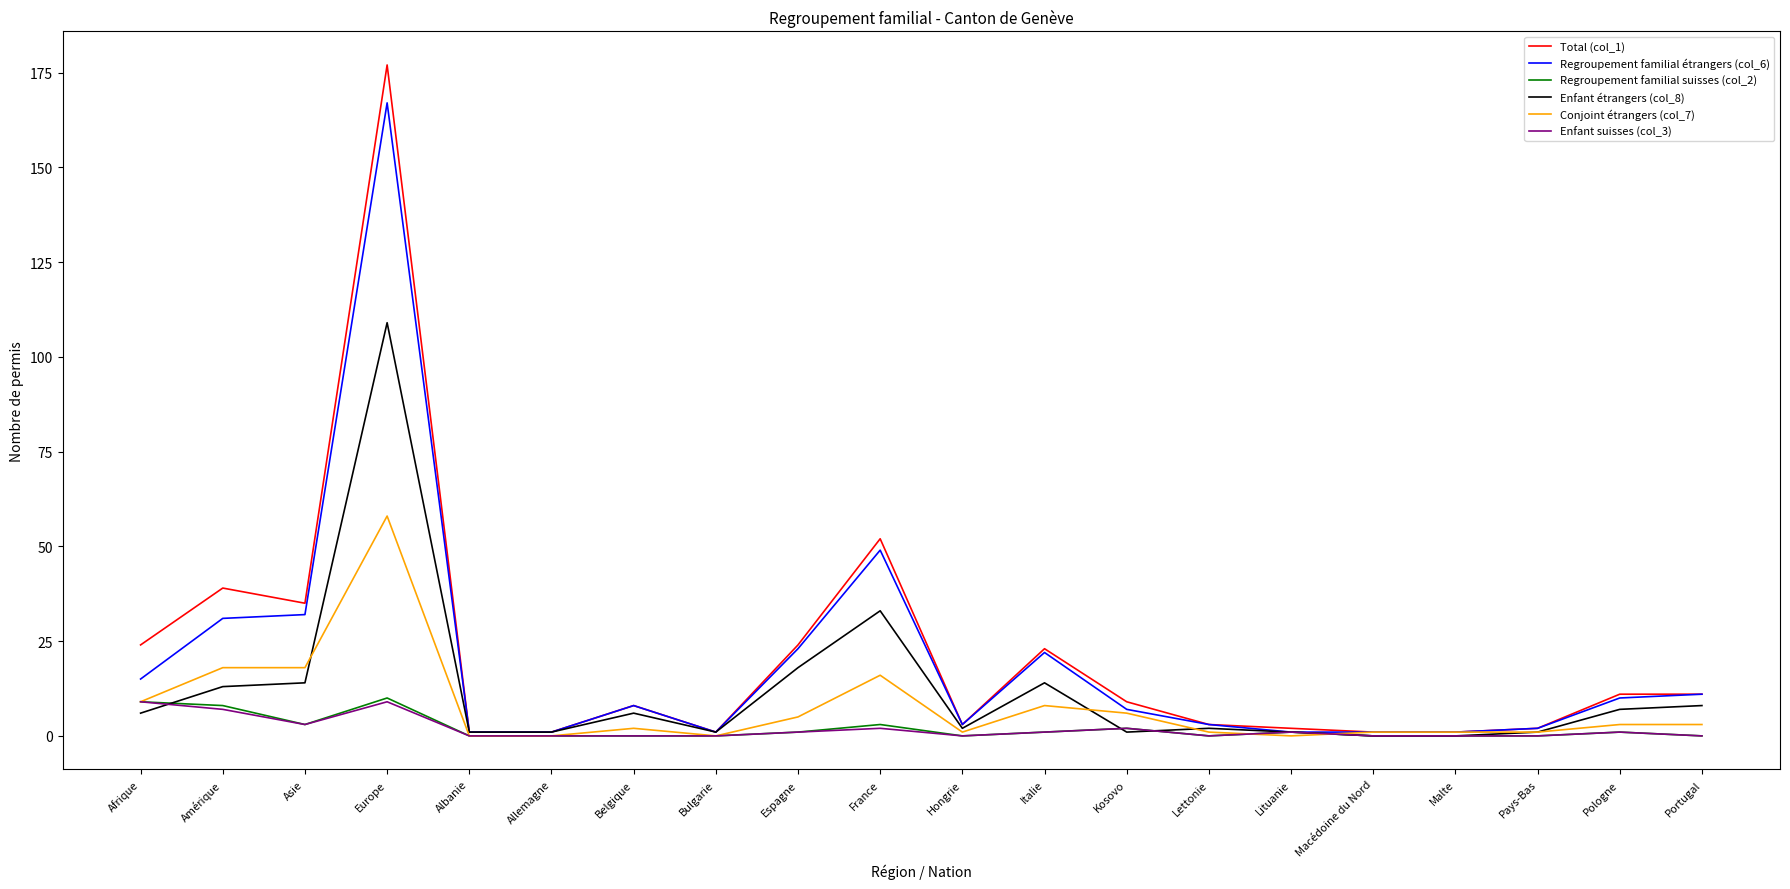

Is it true that Conjoint étrangers (col_7) equals -21 at Lituanie?

False